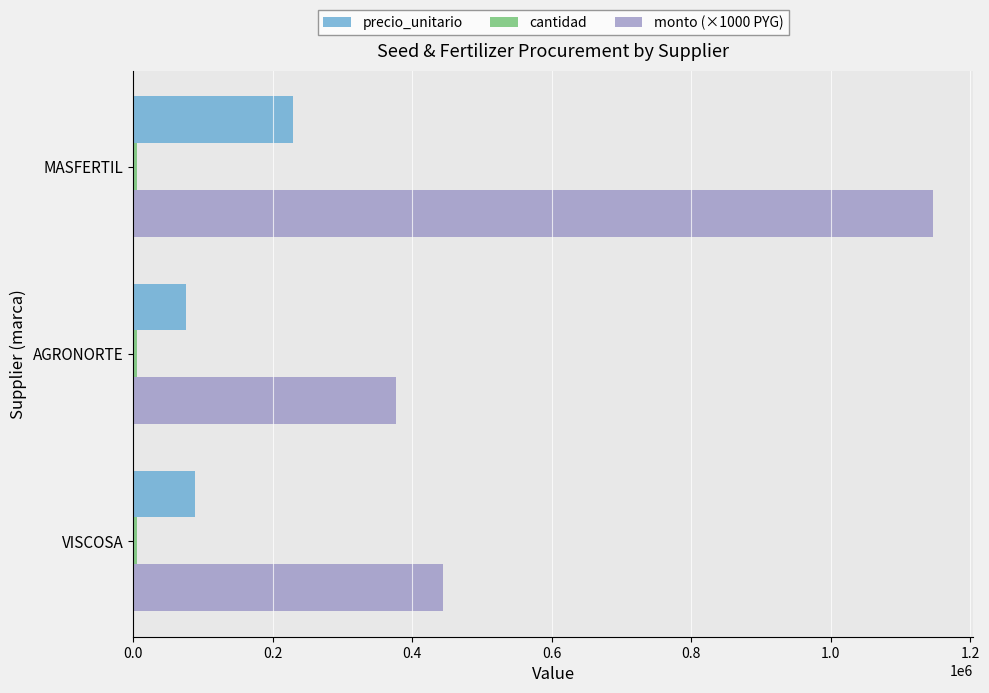

Is the value of precio_unitario at VISCOSA greater than the value of monto (×1000 PYG) at VISCOSA?

No